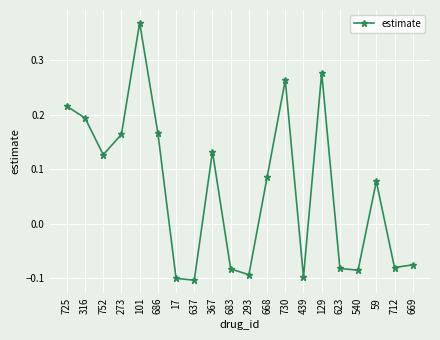

How many points are higher than both their immediate neighbors (excluding endpoints)?

5